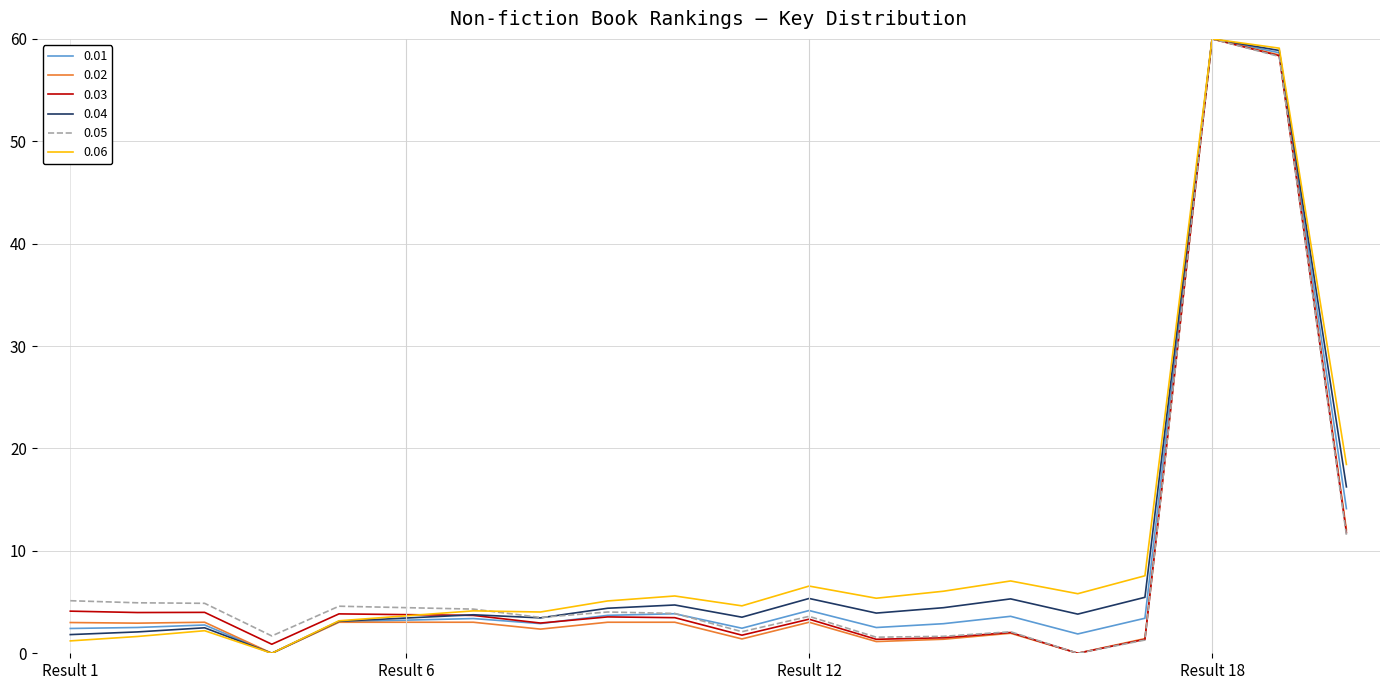

Does the chart have visible grid lines?

Yes